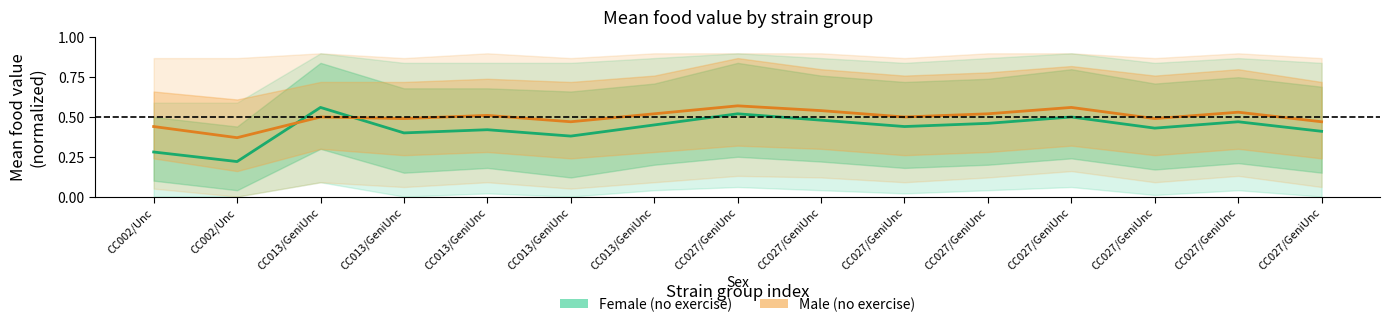

Reading left to right, list all the values displayed in this chart.

Female (no exercise): CC002/Unc=0.3	CC002/Unc=0.2	CC013/GeniUnc=0.6	CC013/GeniUnc=0.4	CC013/GeniUnc=0.4	CC013/GeniUnc=0.4	CC013/GeniUnc=0.5	CC027/GeniUnc=0.5	CC027/GeniUnc=0.5	CC027/GeniUnc=0.4	CC027/GeniUnc=0.5	CC027/GeniUnc=0.5	CC027/GeniUnc=0.4	CC027/GeniUnc=0.5	CC027/GeniUnc=0.4
Male (no exercise): CC002/Unc=0.4	CC002/Unc=0.4	CC013/GeniUnc=0.5	CC013/GeniUnc=0.5	CC013/GeniUnc=0.5	CC013/GeniUnc=0.5	CC013/GeniUnc=0.5	CC027/GeniUnc=0.6	CC027/GeniUnc=0.5	CC027/GeniUnc=0.5	CC027/GeniUnc=0.5	CC027/GeniUnc=0.6	CC027/GeniUnc=0.5	CC027/GeniUnc=0.5	CC027/GeniUnc=0.5